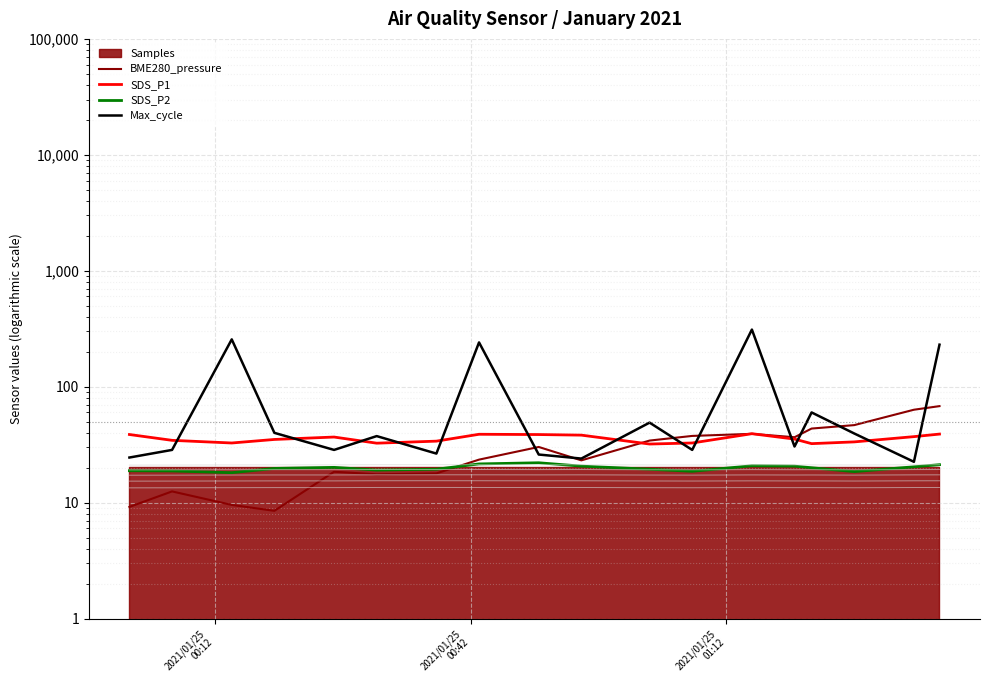

What is the sum of all SDS_P1 values?

641.2